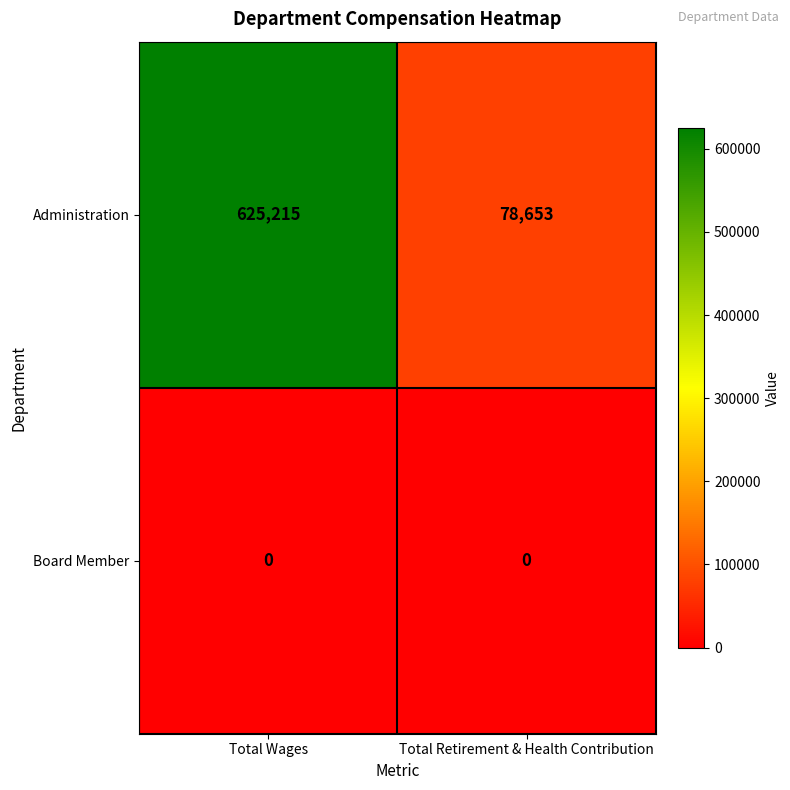

At Total Retirement & Health Contribution, list the series in order from largest to smallest.

Administration, Board Member